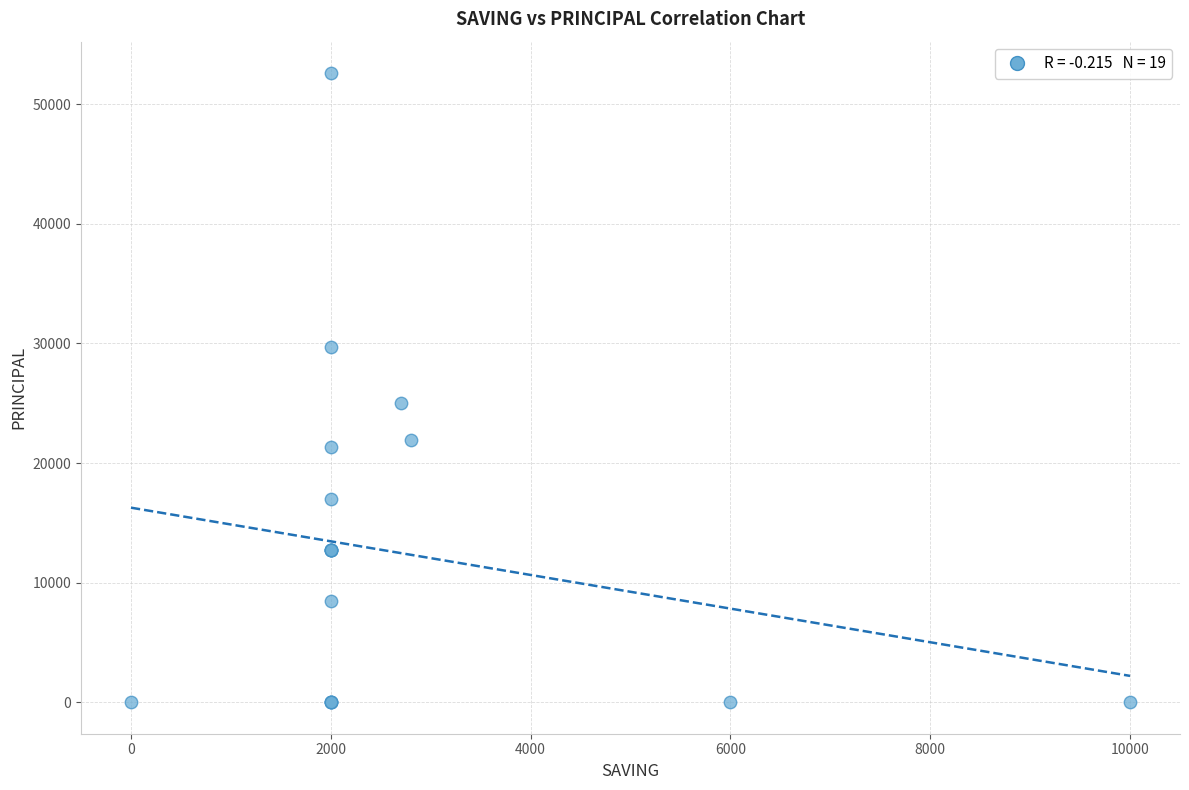

What Y value in the scatter plot is closest to 26300?

25000